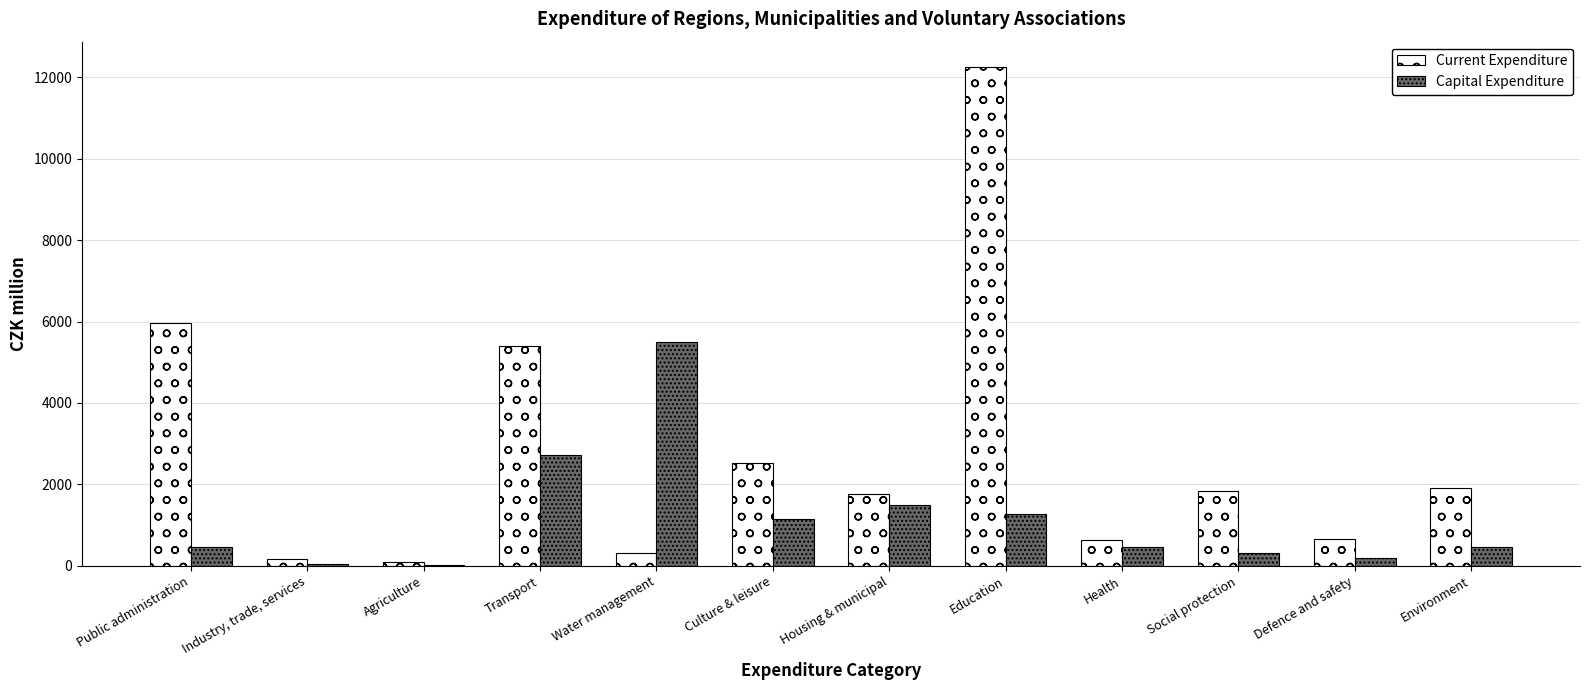

Which category has the highest value across all series?

Education